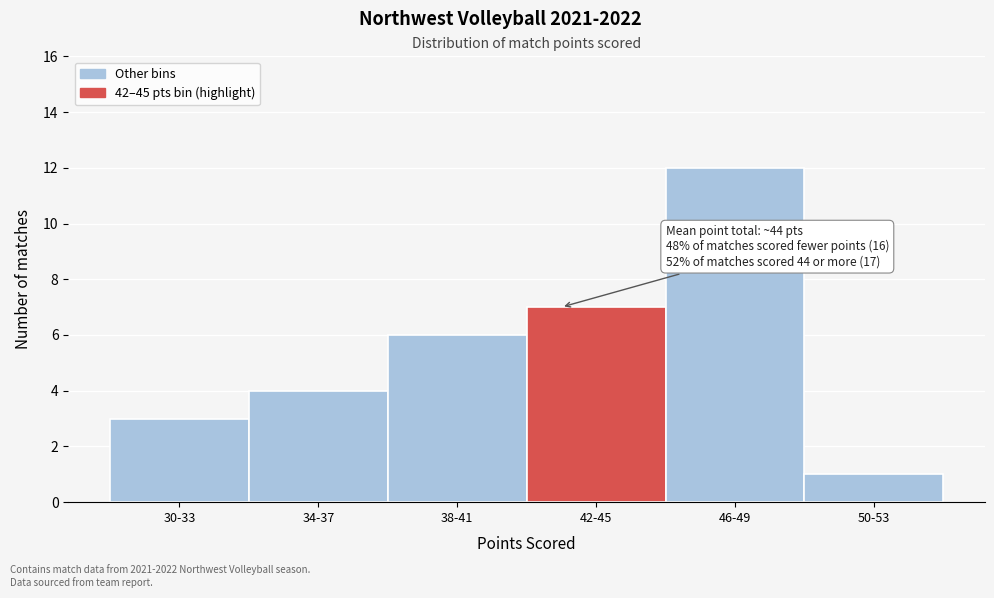

Reading left to right, extract all data points from this chart.

30-33=3	34-37=4	38-41=6	42-45=7	46-49=12	50-53=1